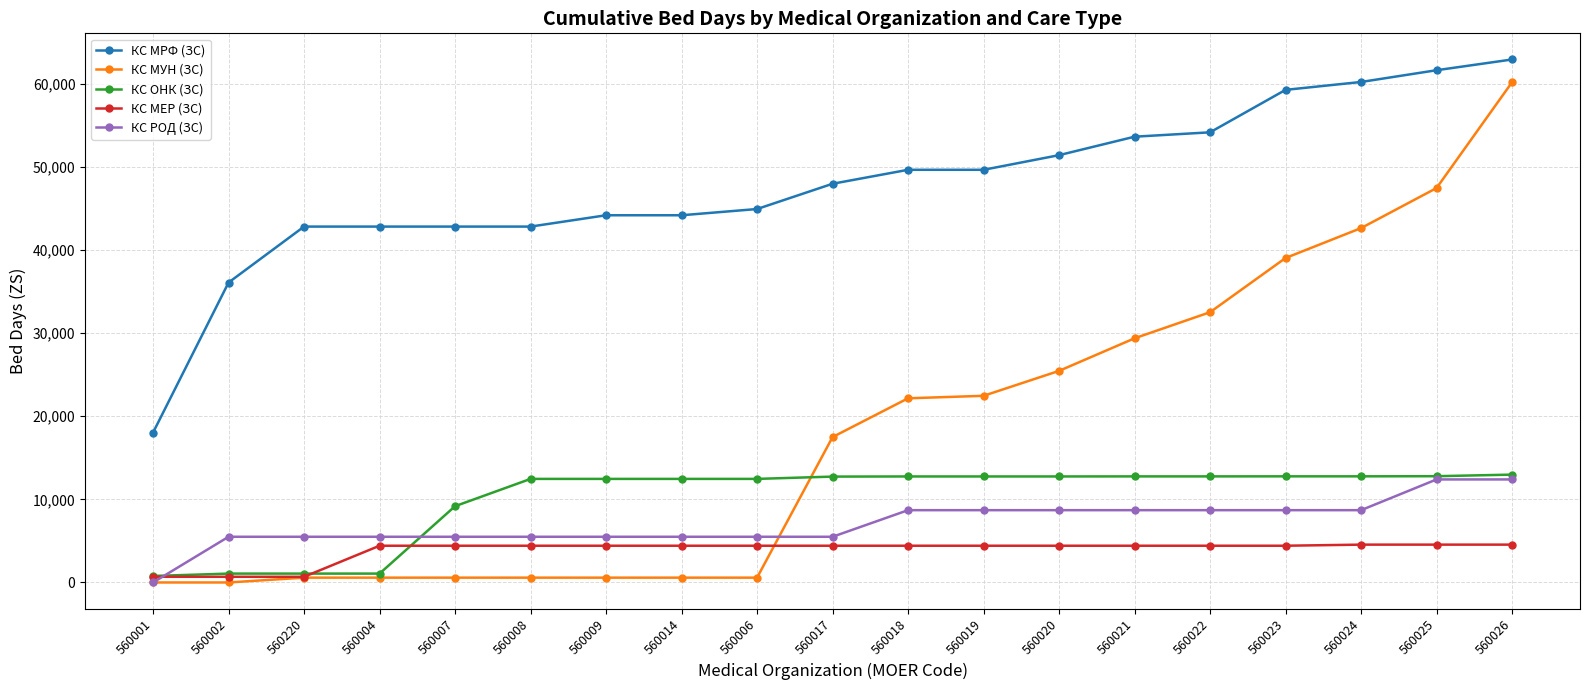

True or false: КС ОНК (ЗС) and КС МРФ (ЗС) intersect in this chart.

False